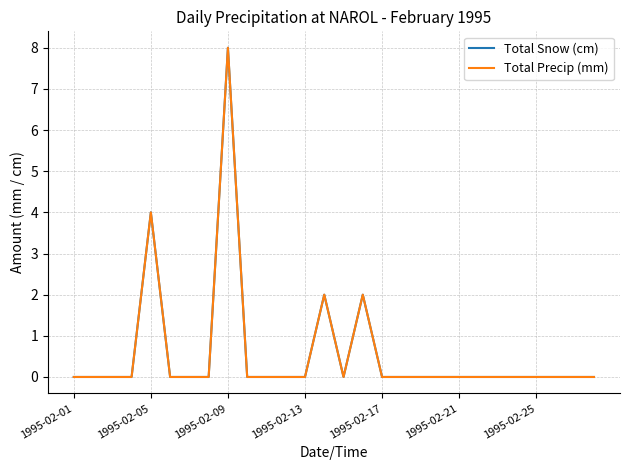

How many lines are shown in the chart?

2